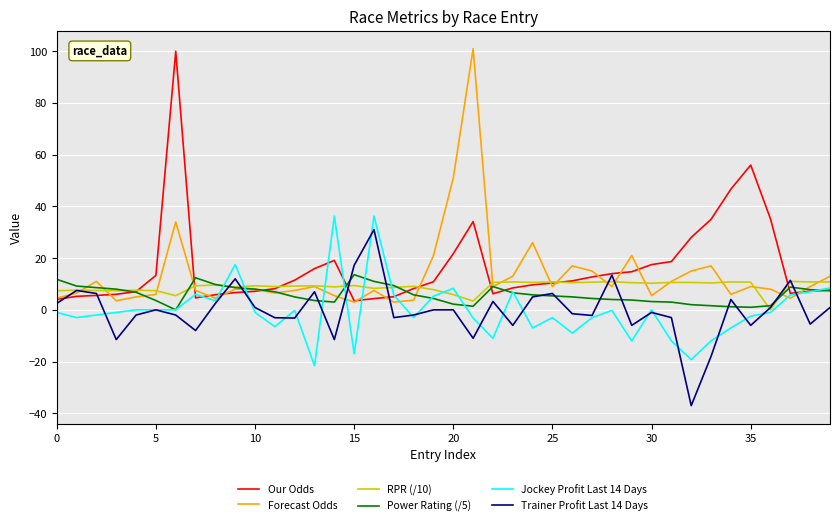

Which series has the widest spread of values?

Forecast Odds